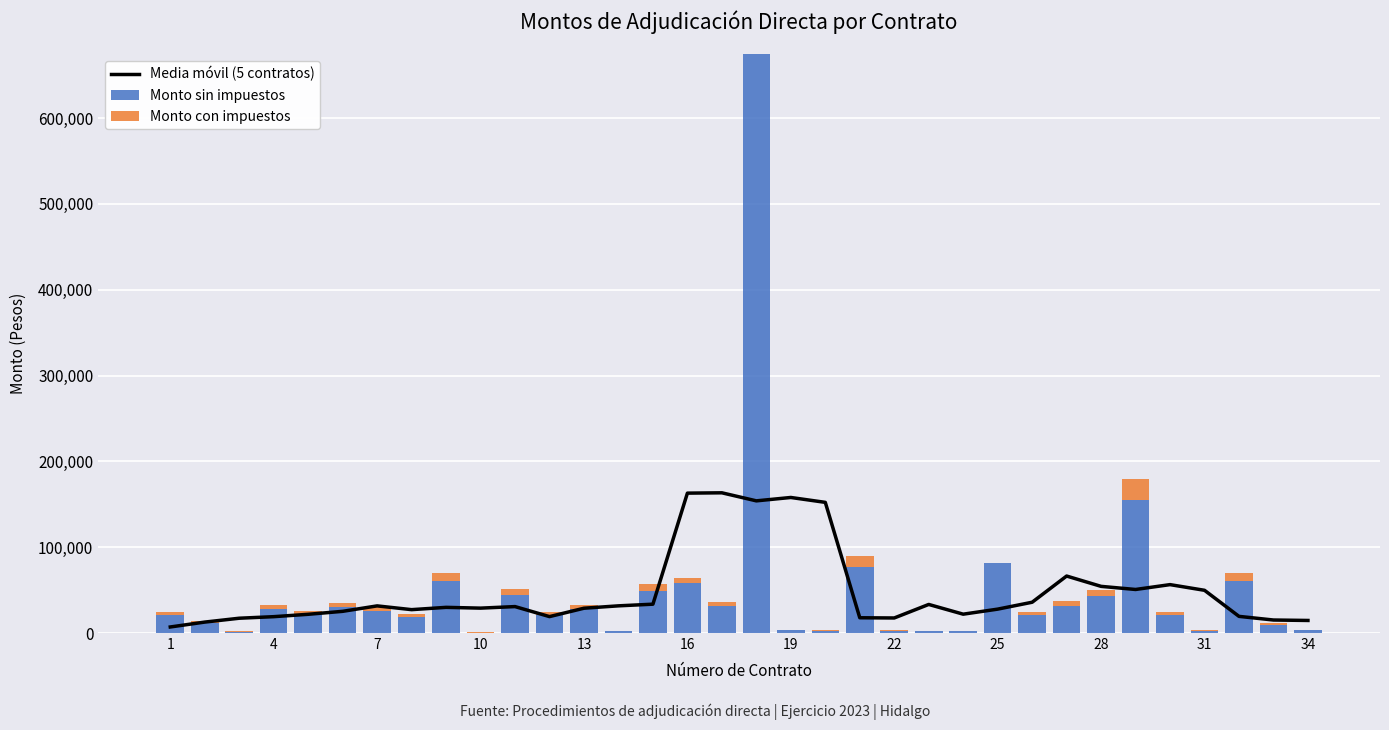

What are all the series names shown in the legend?

Media móvil (5 contratos), Monto sin impuestos, Monto con impuestos